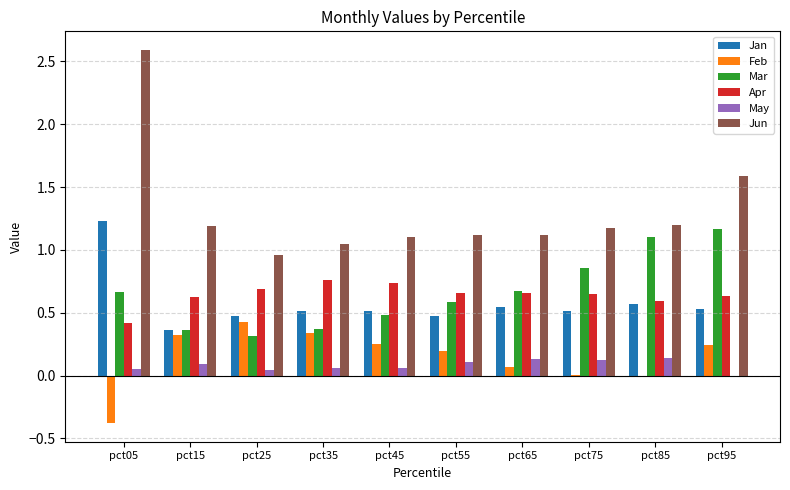

How many categories are shown in the chart?

10